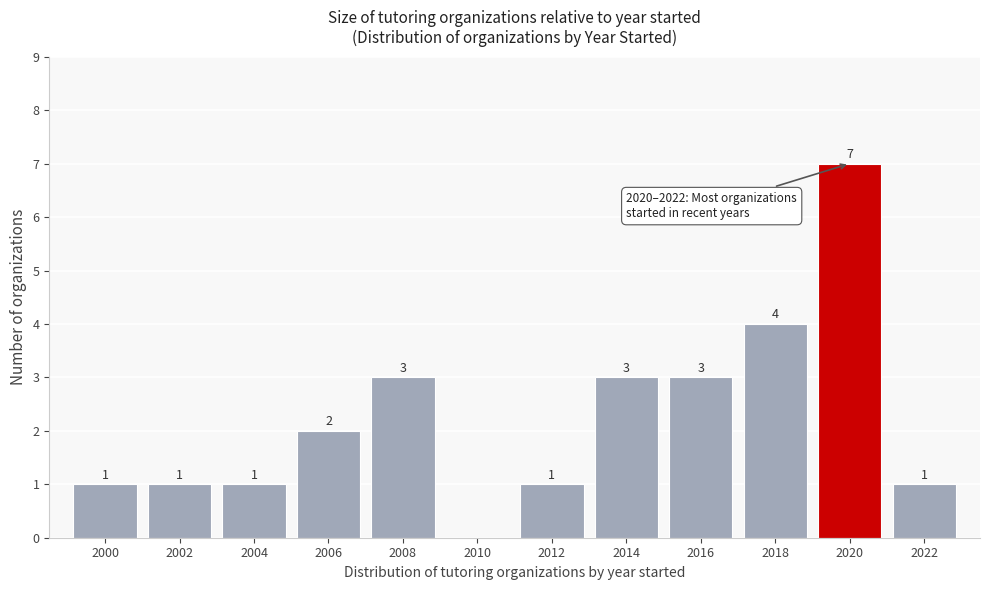

Reading left to right, transcribe all the data shown in this chart.

2000=1	2002=1	2004=1	2006=2	2008=3	2010=0	2012=1	2014=3	2016=3	2018=4	2020=7	2022=1